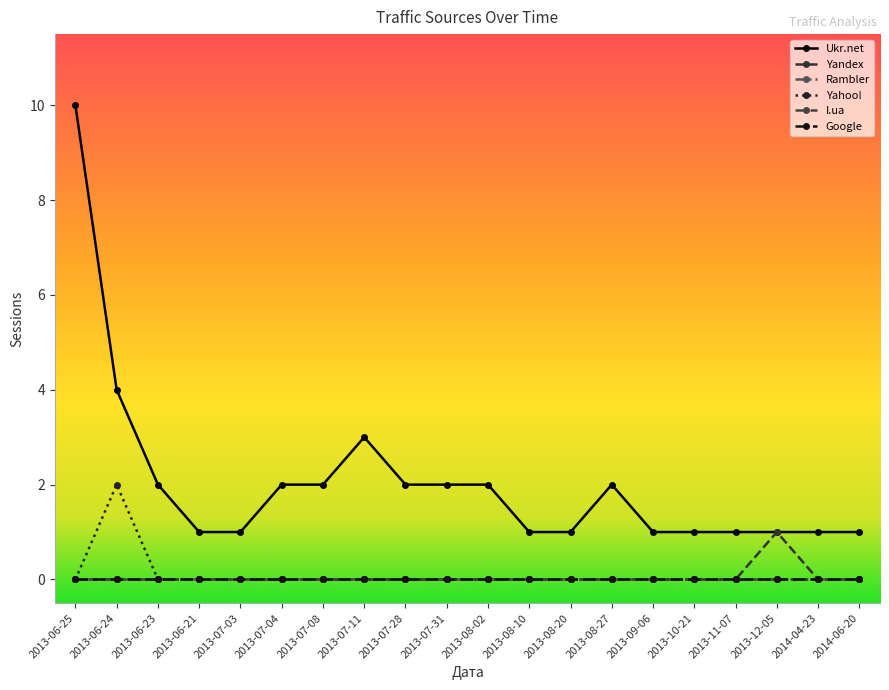

Does the chart have visible grid lines?

No